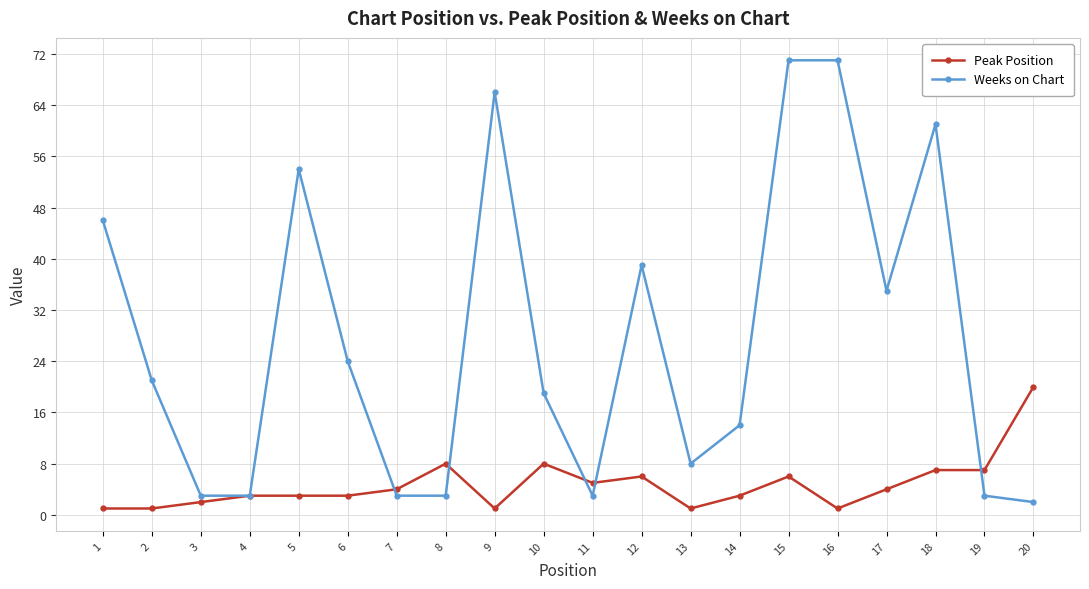

What is the smallest value displayed?

1